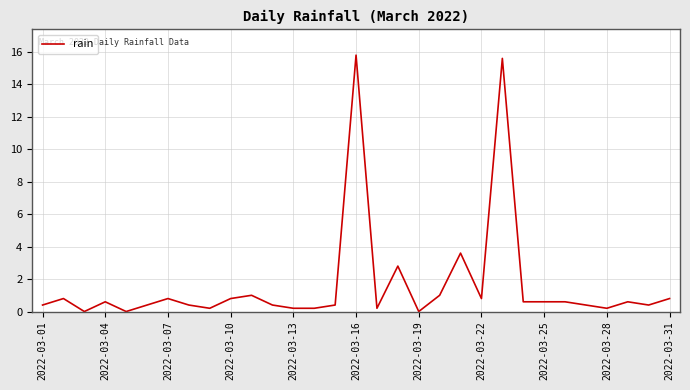

What is the greatest value displayed?

15.8